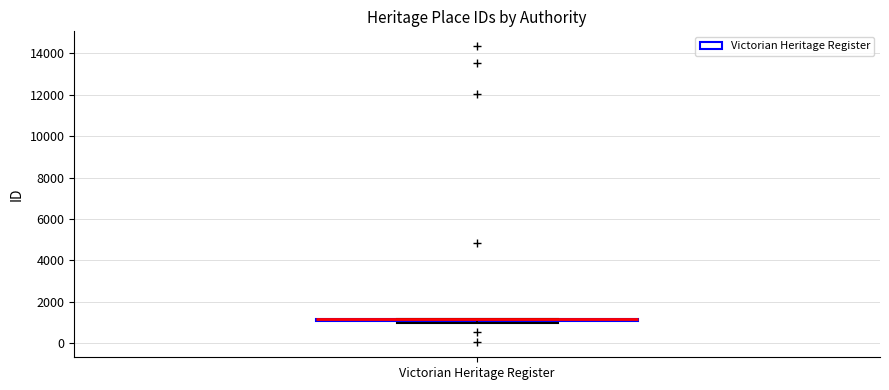

Where is the upper edge of the box for Victorian Heritage Register on the y-axis? The values are not printed on the chart, so give them approximately, as read against the axis.

1200